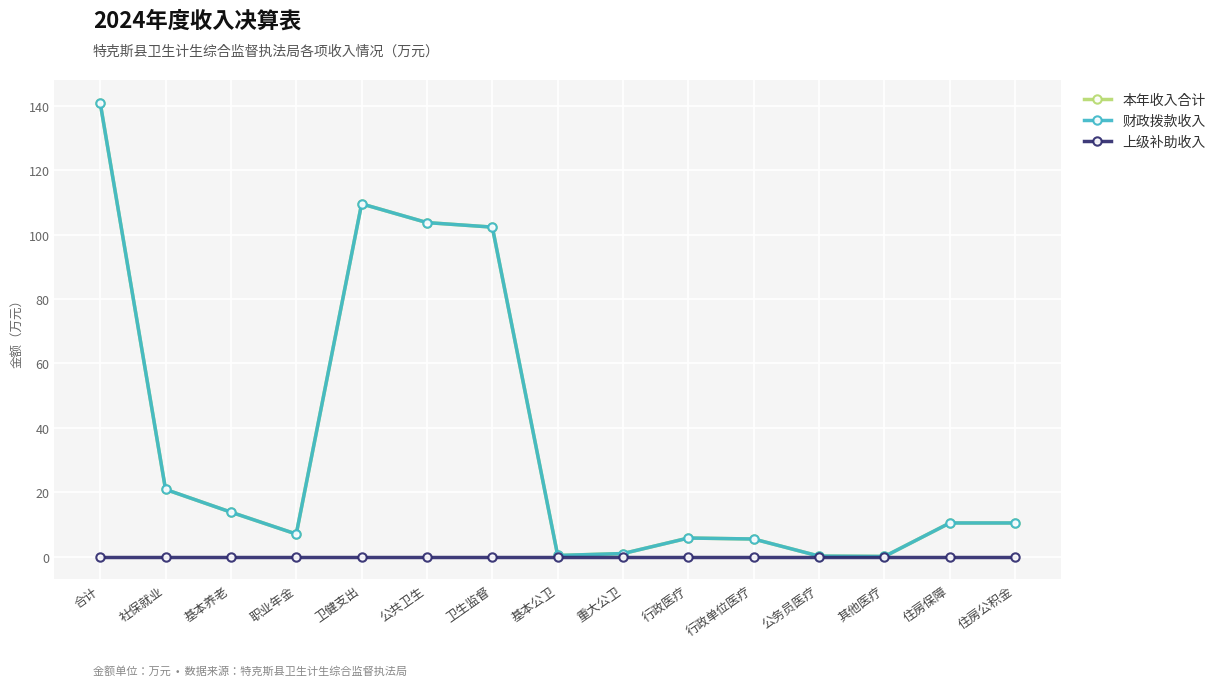

The value of 本年收入合计 at 卫健支出 is 178.6. True or false?

False